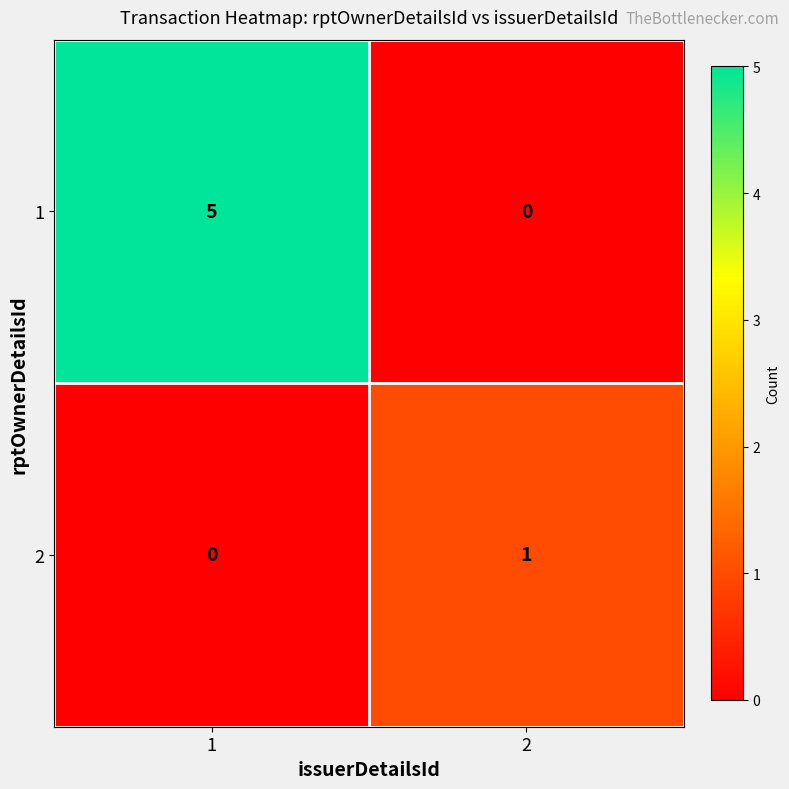

What is the approximate value of 1 at 1?

5